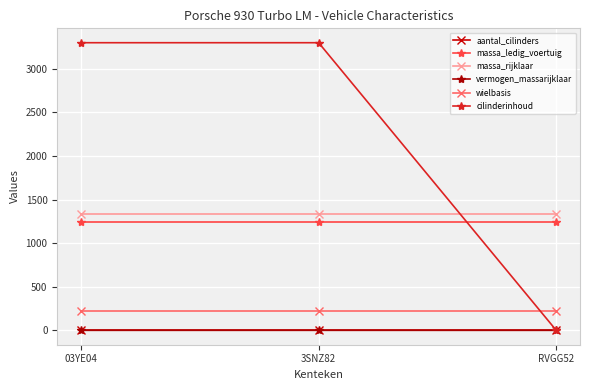

Is it true that vermogen_massarijklaar equals 0.2 at 03YE04?

True